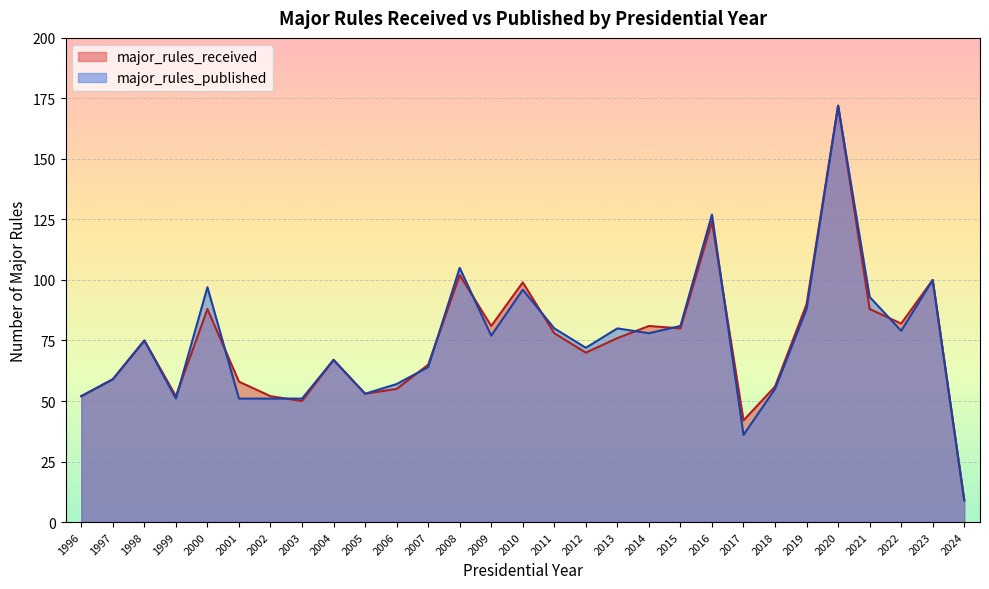

What is the difference between the maximum and minimum values in the major_rules_published series?

163